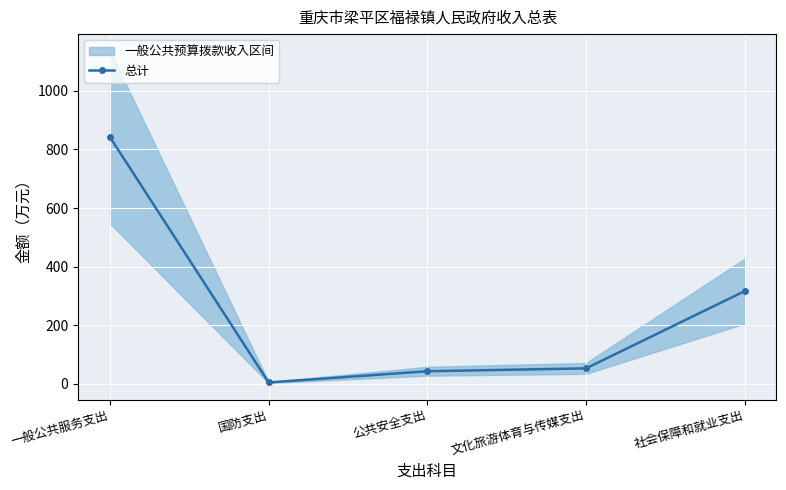

True or false: the data shows 29.4 at 公共安全支出.

False